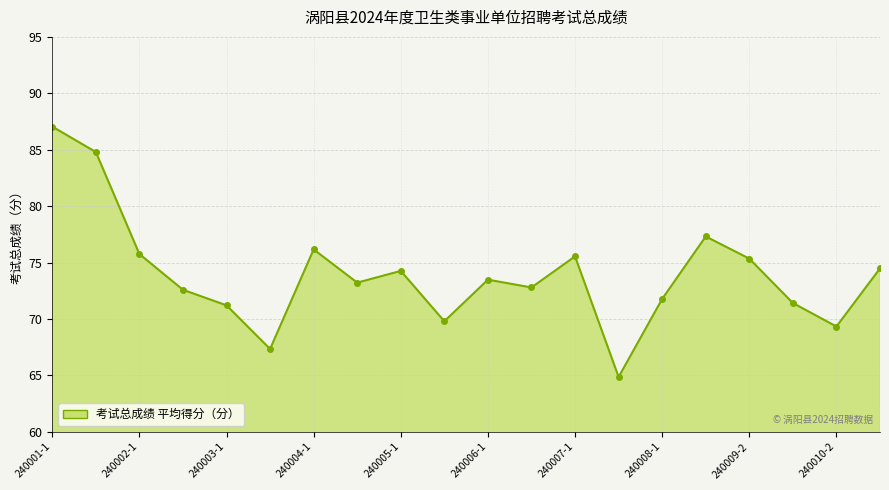

Reading left to right, list all the values displayed in this chart.

87.0	84.8	75.8	72.6	71.2	67.3	76.2	73.2	74.3	69.8	73.5	72.8	75.5	64.9	71.8	77.3	75.3	71.4	69.3	74.5